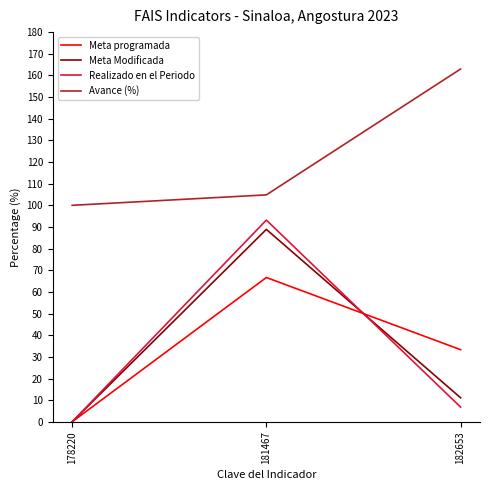

Reading left to right, what are all the values shown in this chart?

Meta programada: 0.0	66.7	33.3
Meta Modificada: 0.0	88.9	11.1
Realizado en el Periodo: 0.0	93.2	6.8
Avance (%): 100.0	104.8	163.0